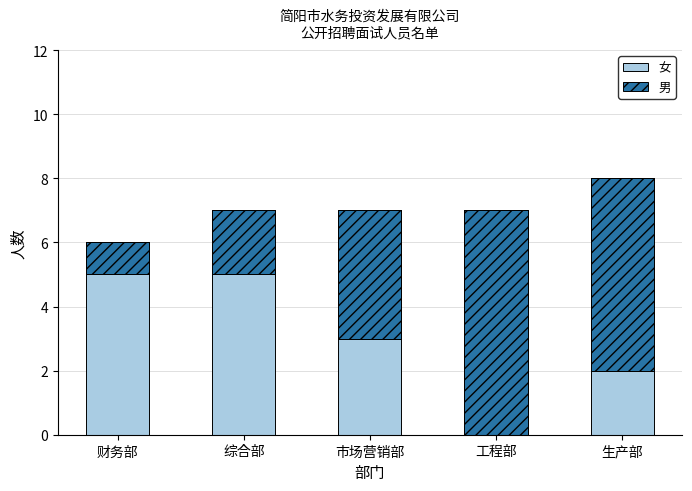

What is the value of the 男 bar at the 3rd from the left?

4